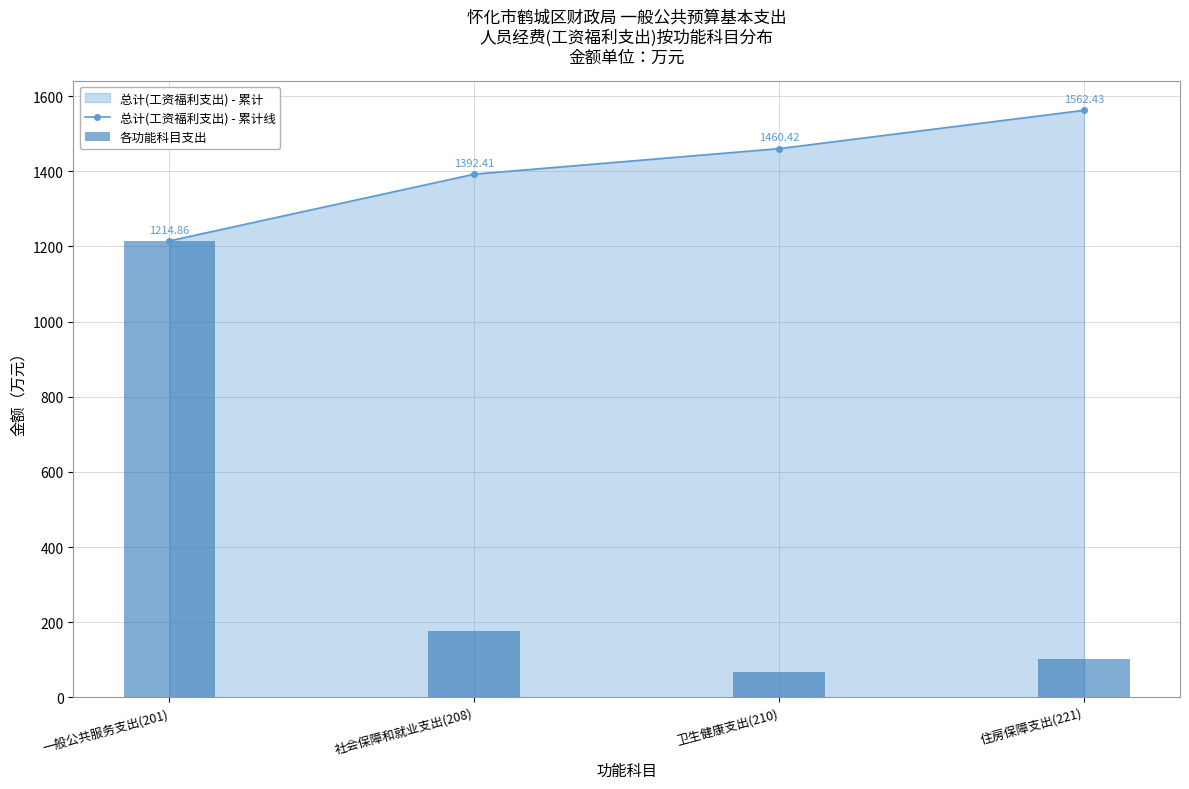

Which series has the largest total across all categories?

总计(工资福利支出) - 累计线